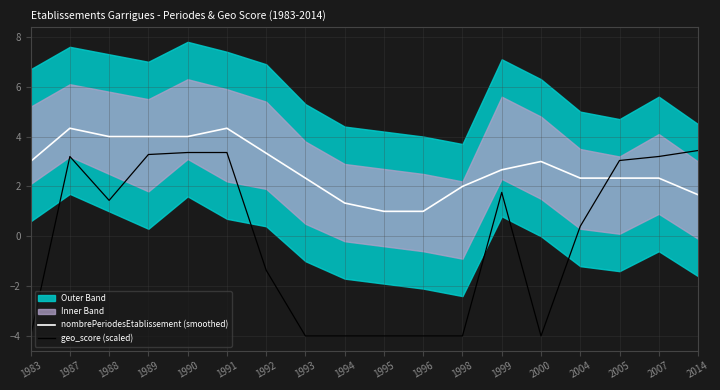

How many data points in geo_score (scaled) are less than 1?

9